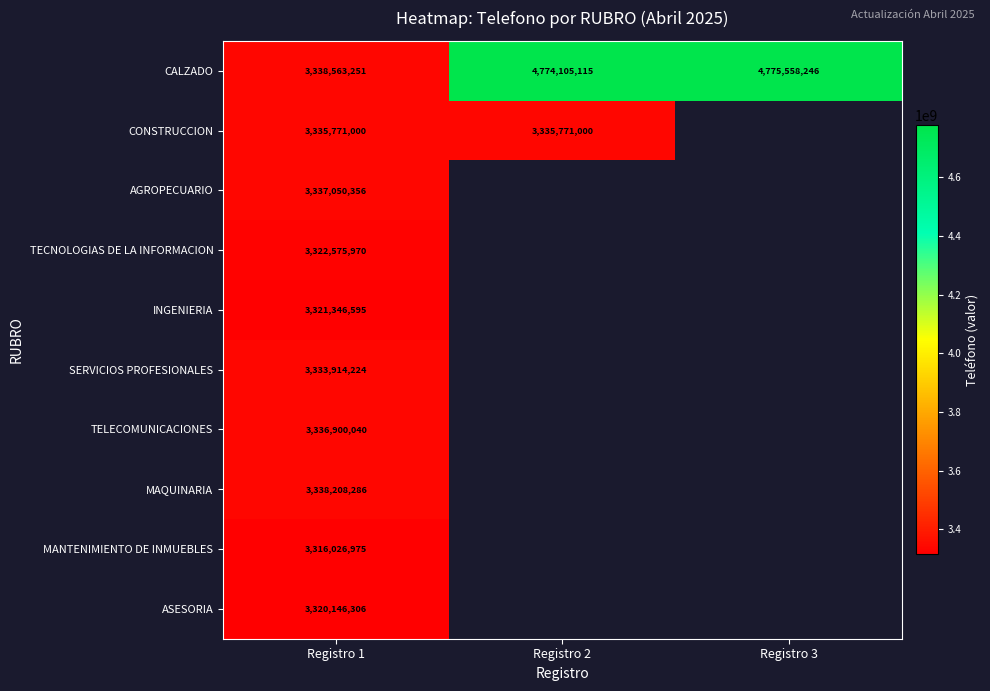

True or false: MANTENIMIENTO DE INMUEBLES has a value of 1430384091.1 at Registro 1.

False